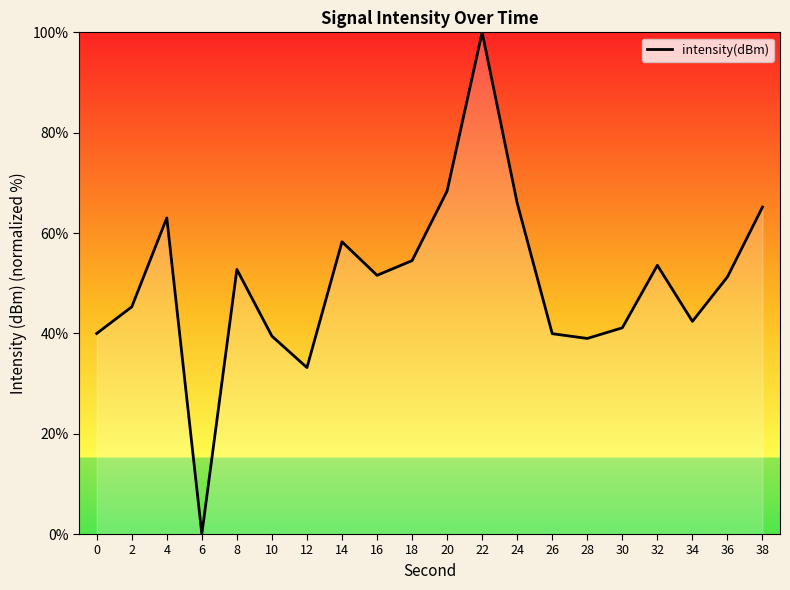

True or false: the data shows 66.1 at 0.

False